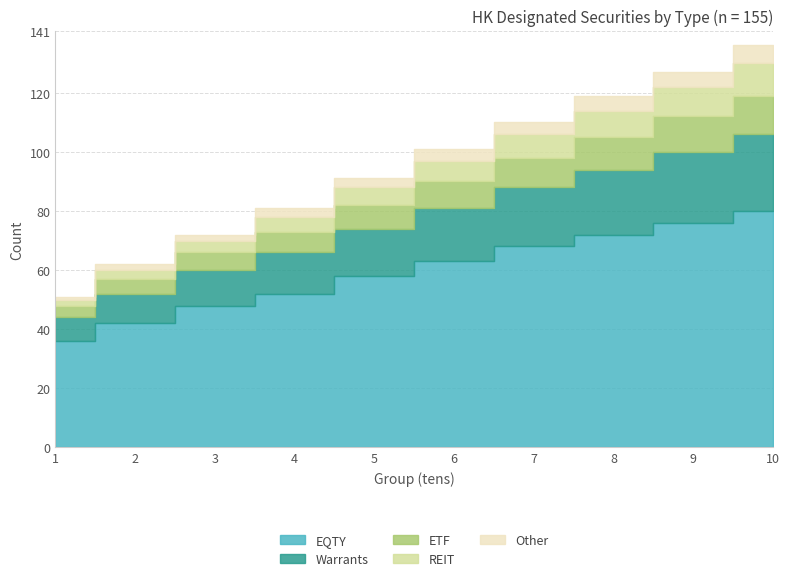

True or false: Other and REIT intersect in this chart.

False